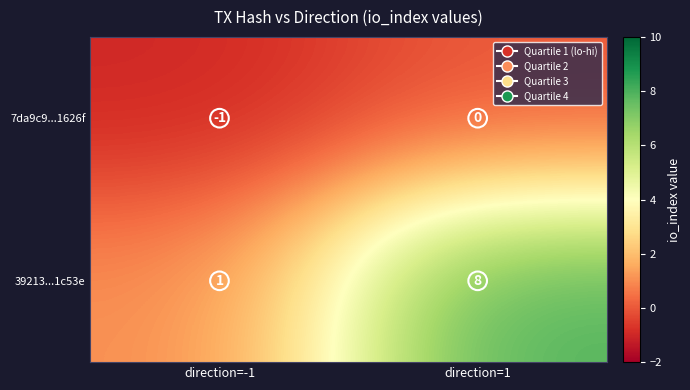

Between direction=-1 and direction=1, which series saw the biggest shift?

39213...1c53e